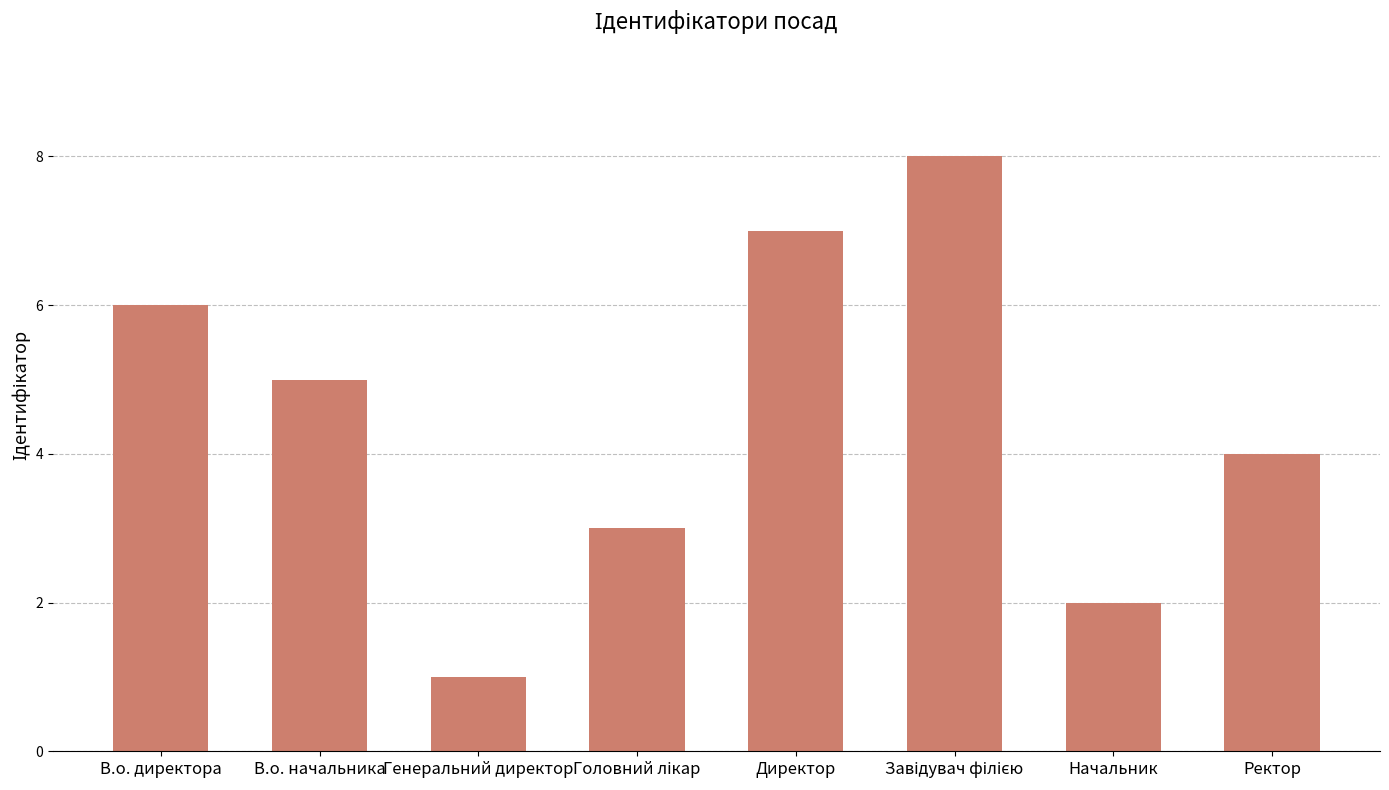

Reading left to right, extract all data points from this chart.

6	5	1	3	7	8	2	4